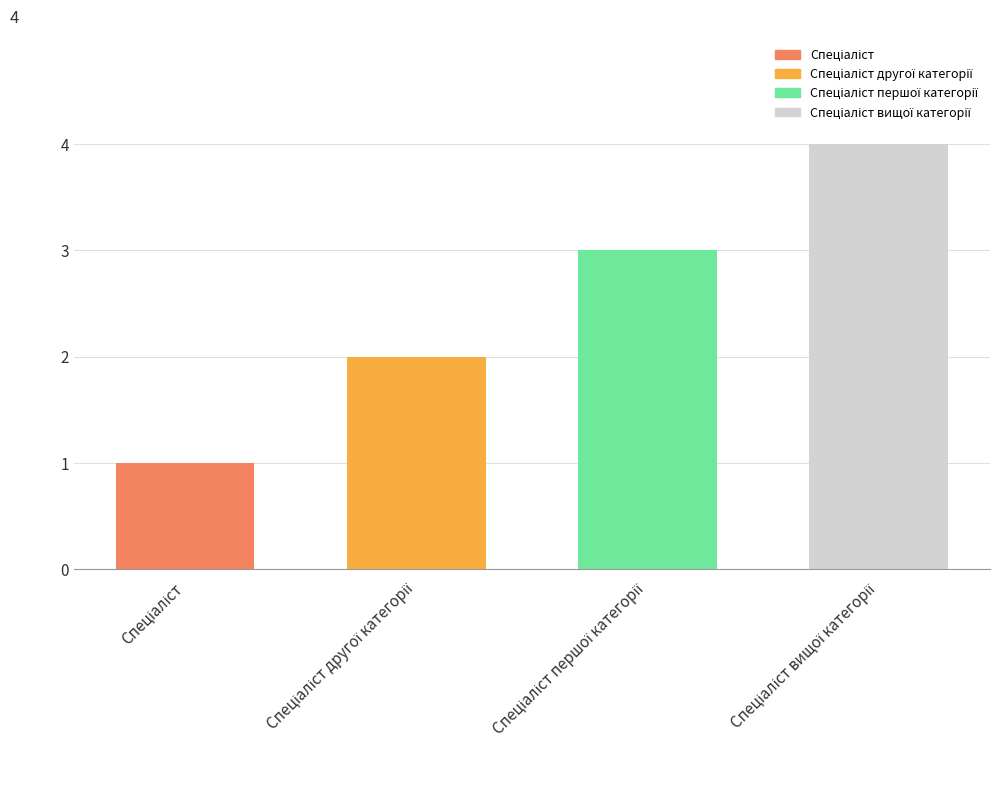

What is the maximum value shown in the chart?

4